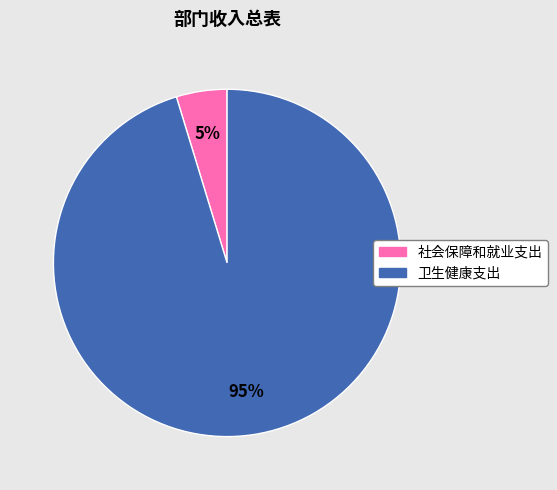

To the nearest percent, what is the combined percentage of 社会保障和就业支出 and 卫生健康支出?

100%